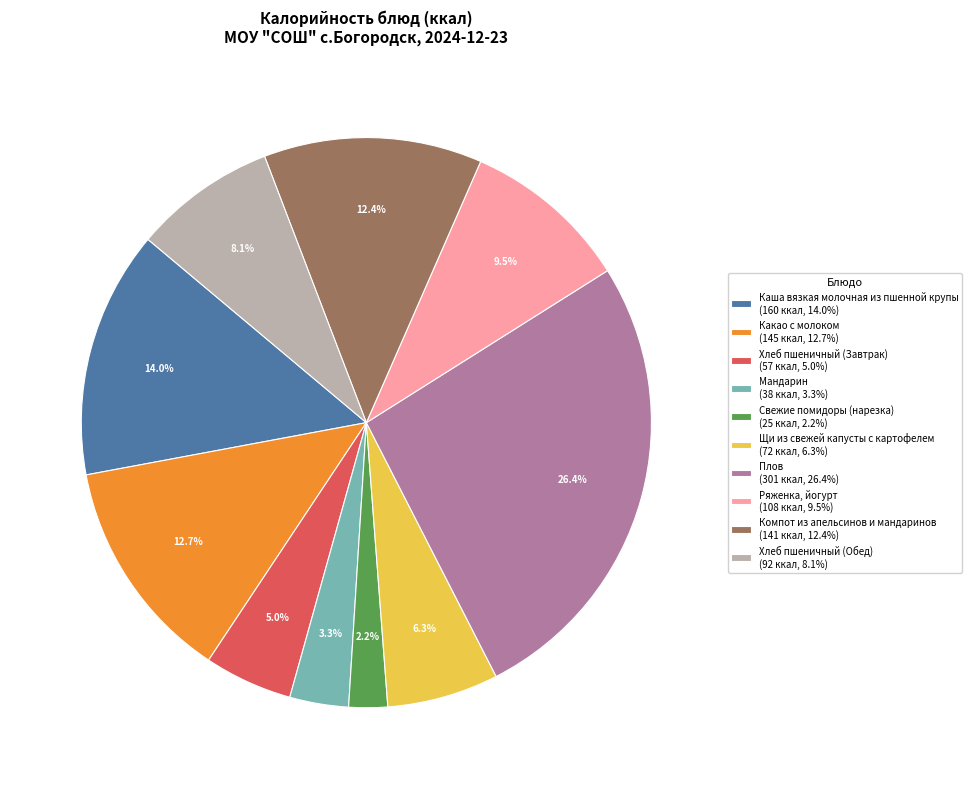

How much of the chart is everything except Плов?

73.6%